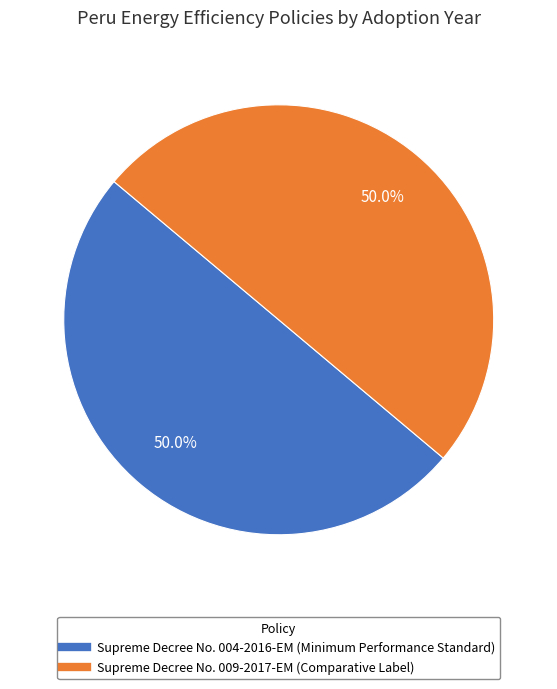

What portion of the pie excludes Supreme Decree No. 004-2016-EM (Minimum Performance Standard)?

50.0%